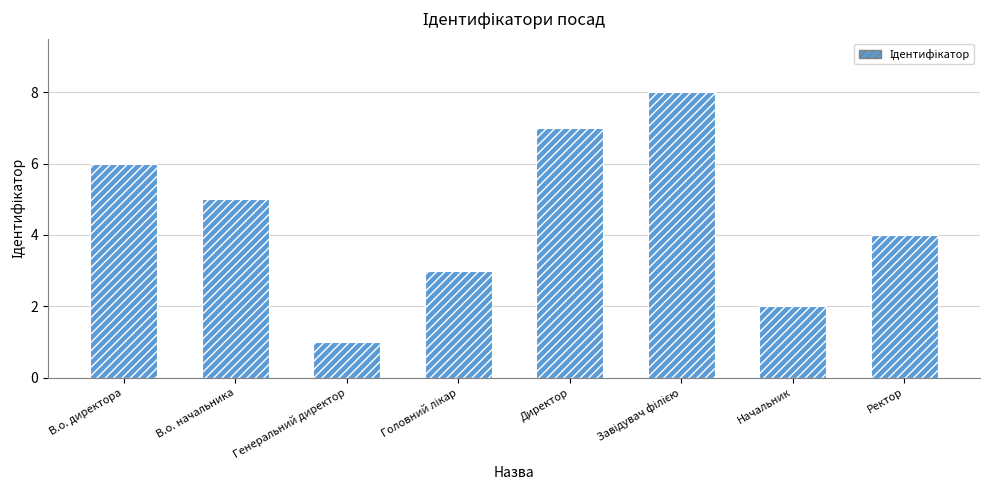

The value at Начальник is 2. True or false?

True